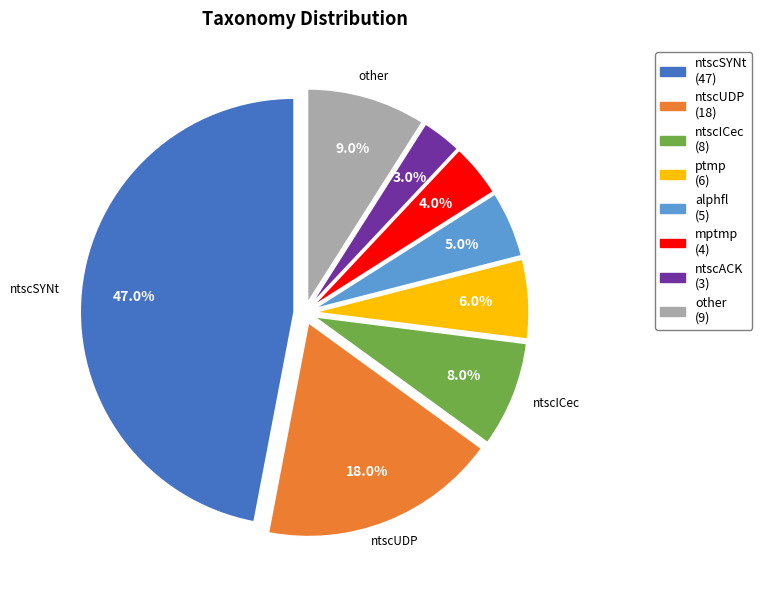

Do ptmp and alphfl together represent more than half of the pie?

No